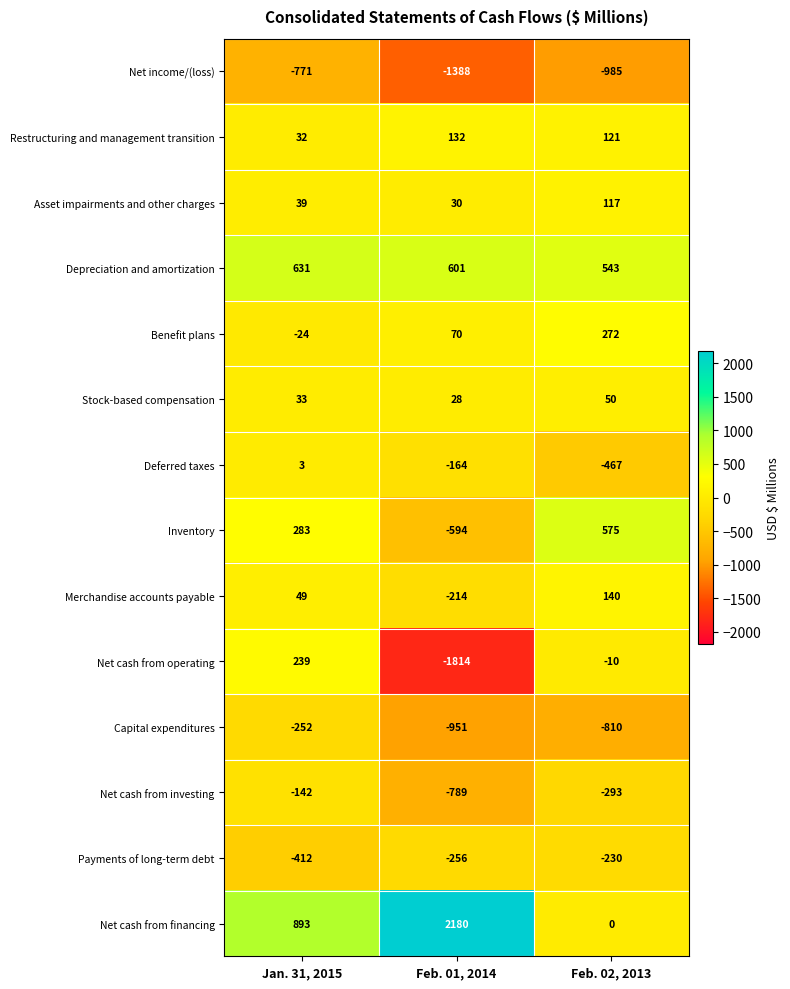

What is the difference between the maximum and minimum values in the Stock-based compensation series?

22